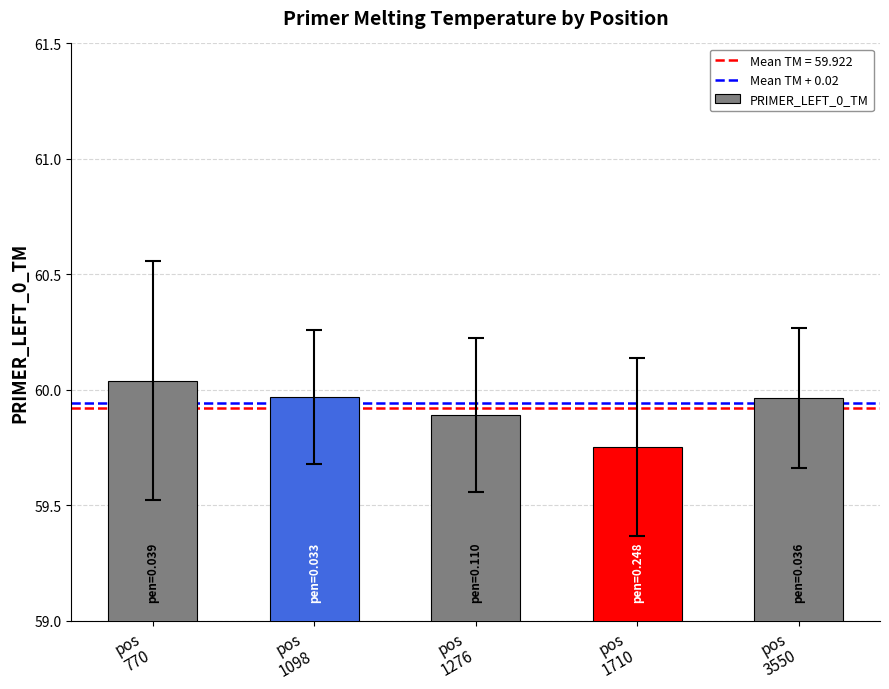

What is the difference between the maximum and minimum values?

0.3